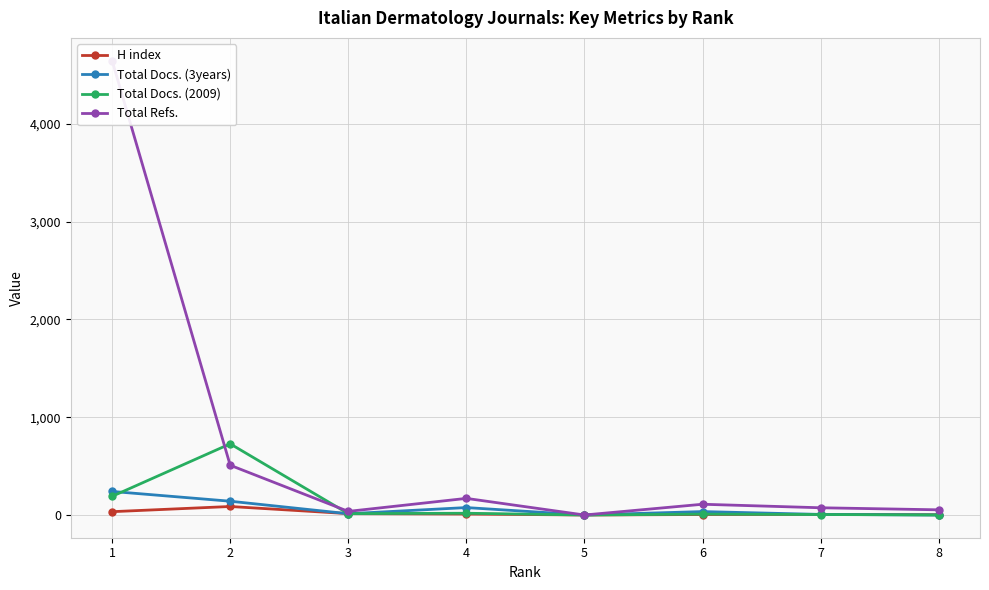

What is the maximum value for H index?

87